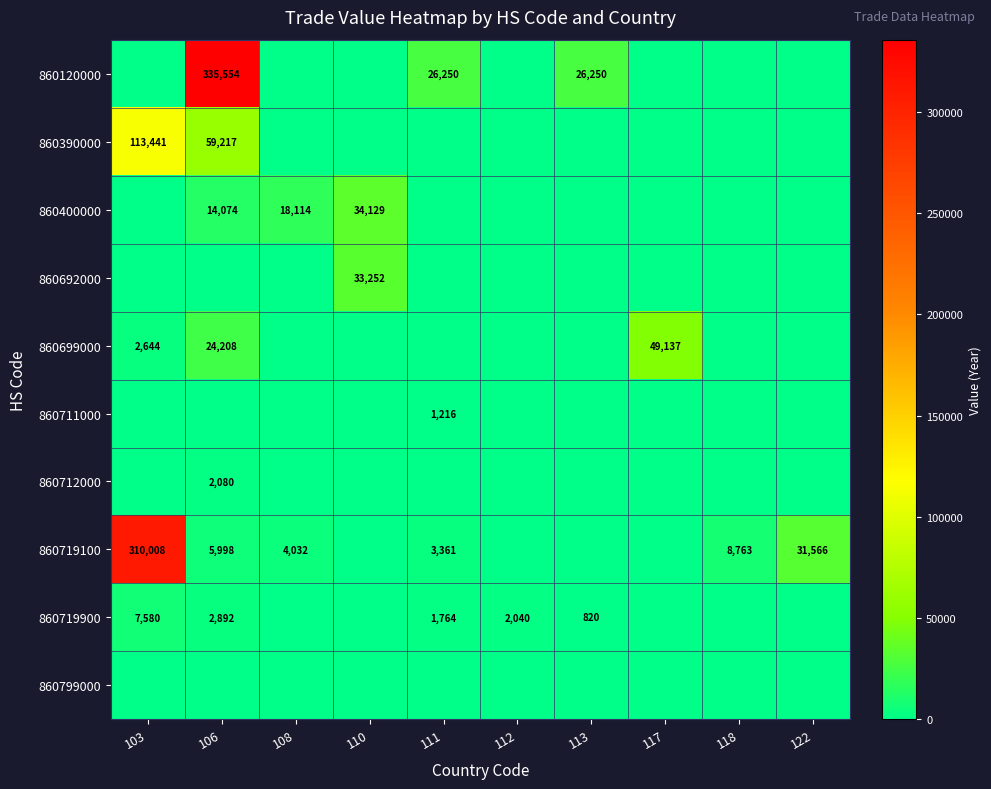

Is the value of 860699000 at 103 greater than the value of 860719900 at 106?

No